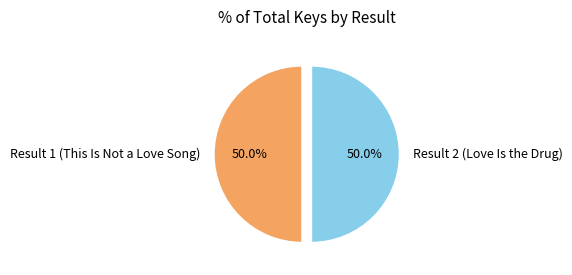

What percentage is NOT represented by Result 2 (Love Is the Drug)?

50.0%